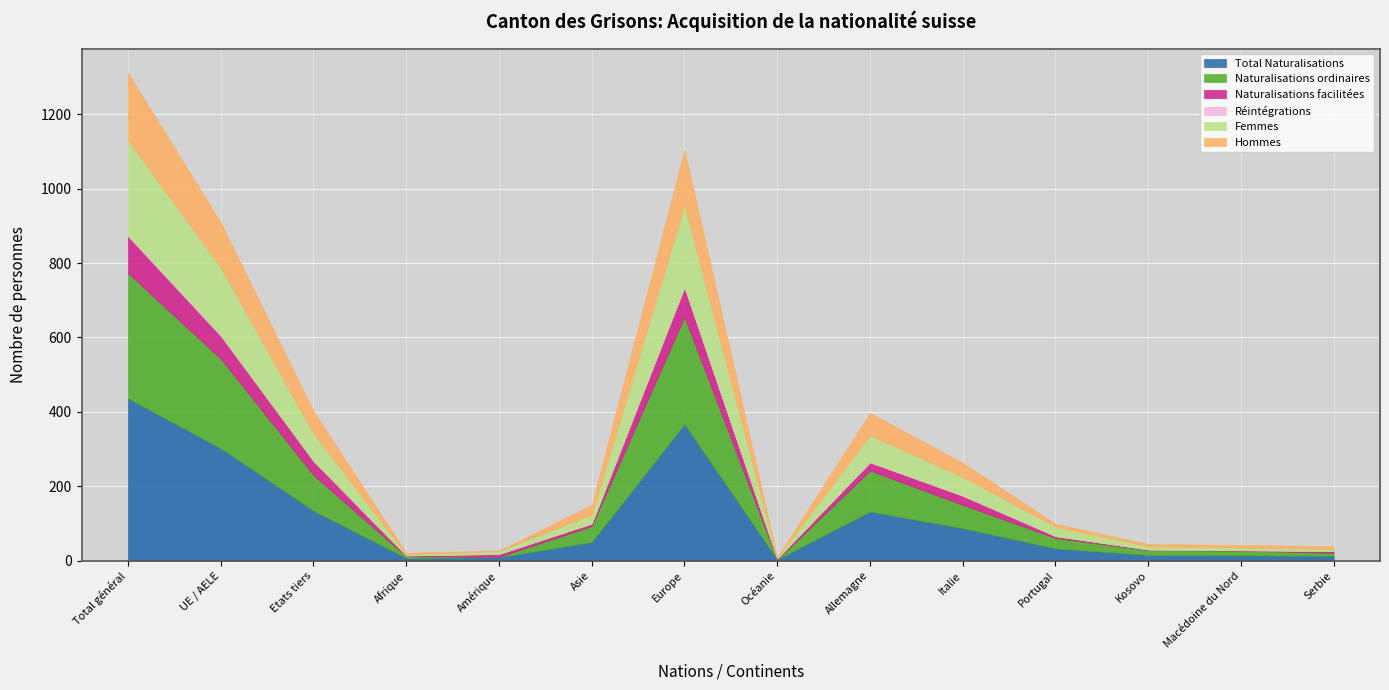

Rank the series at Portugal from highest to lowest value.

Total Naturalisations, Naturalisations ordinaires, Femmes, Hommes, Naturalisations facilitées, Réintégrations